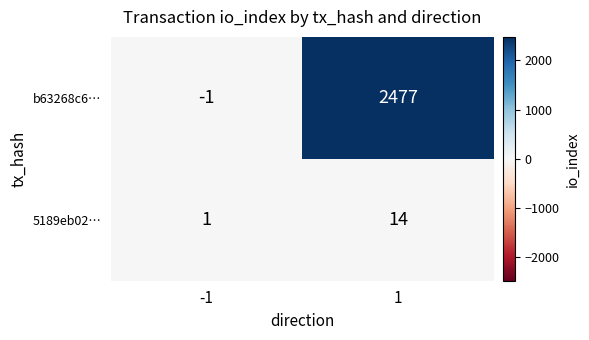

What is the sum of all 5189eb02… values?

15